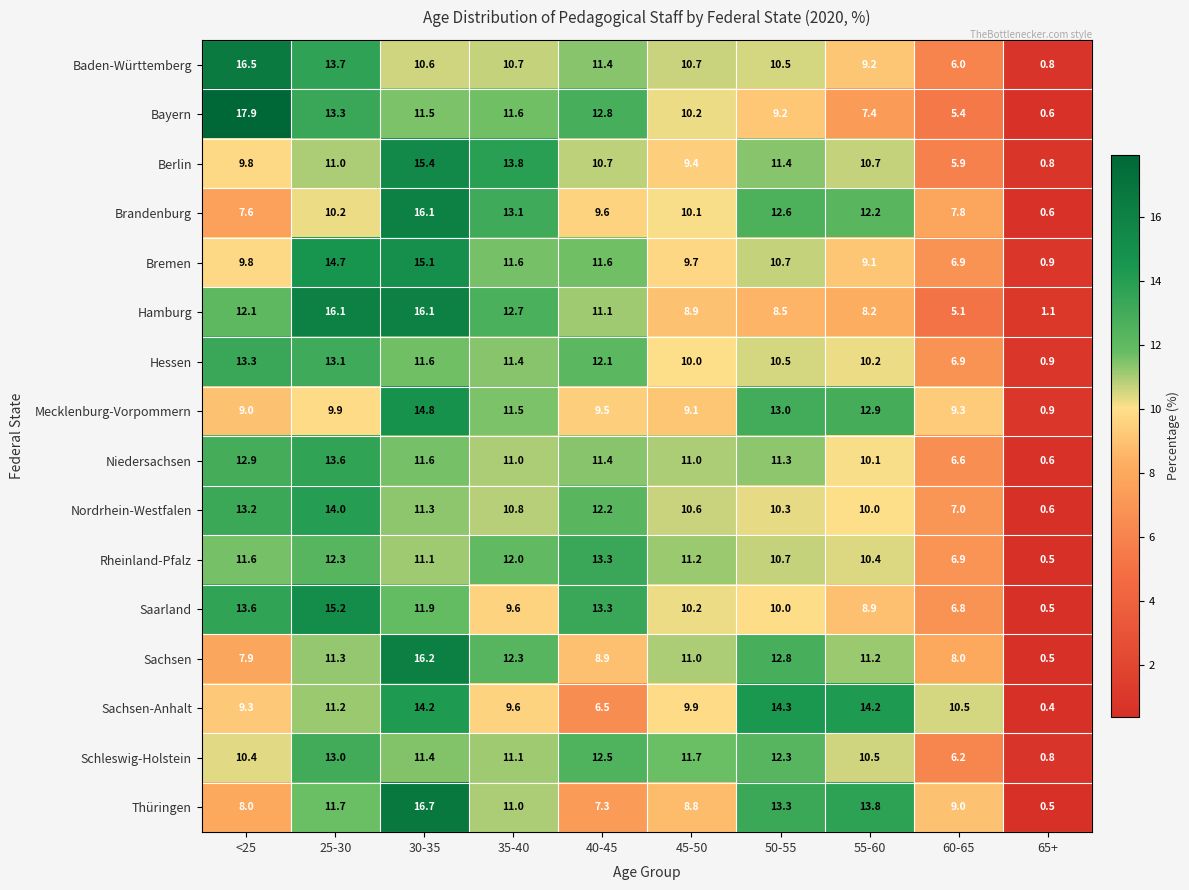

What is the difference between the maximum and minimum values in the Mecklenburg-Vorpommern series?

13.9